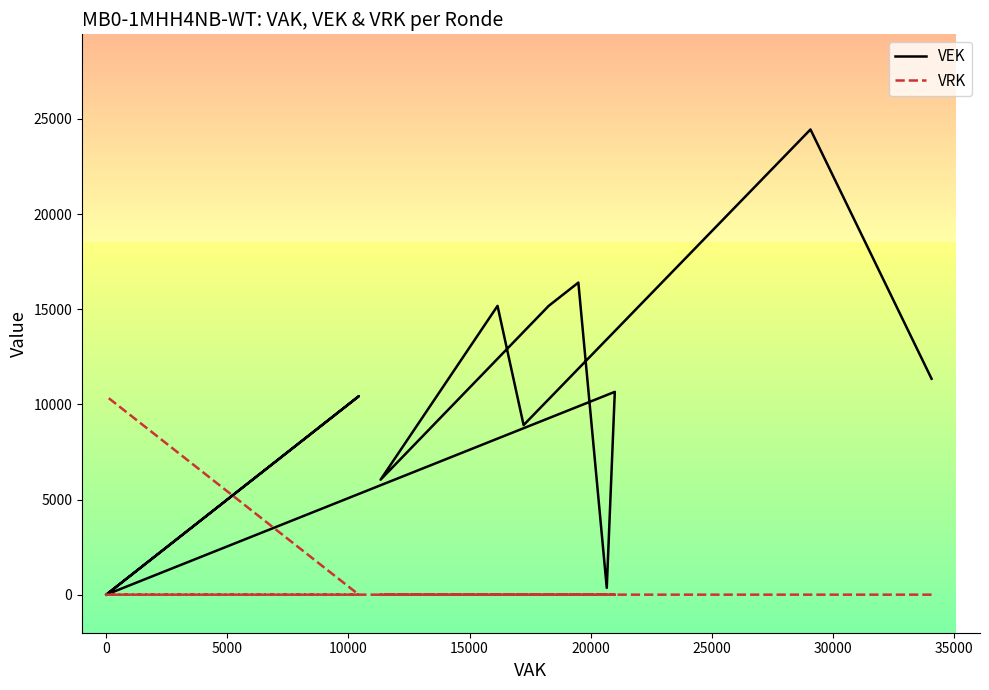

At which label does VEK reach its minimum?

22